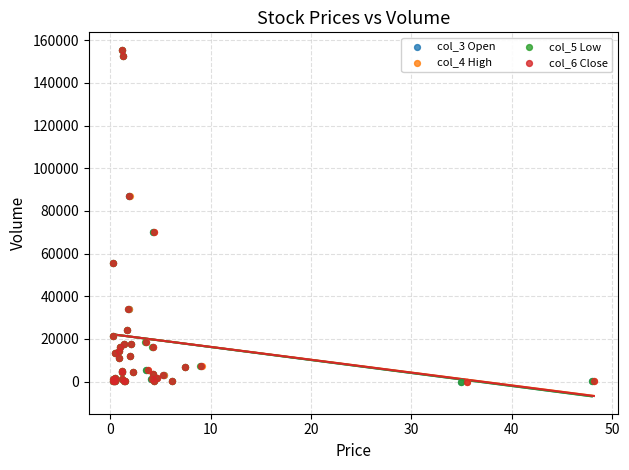

What are all the series names shown in the legend?

col_3 Open, col_4 High, col_5 Low, col_6 Close